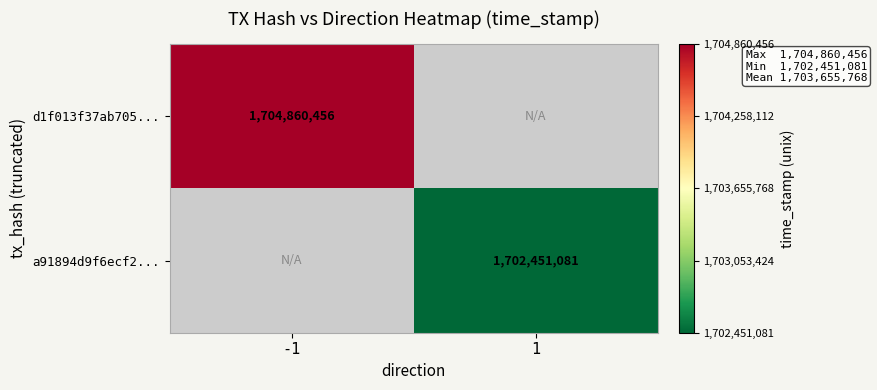

At which category does the chart reach its peak across all series?

-1